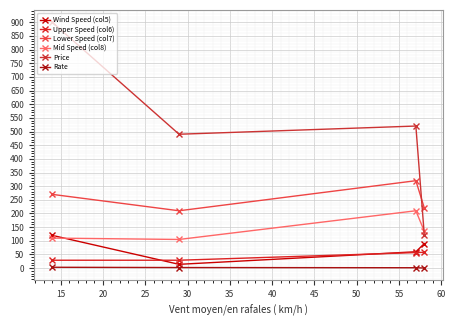

How many distinct data groups are displayed?

6